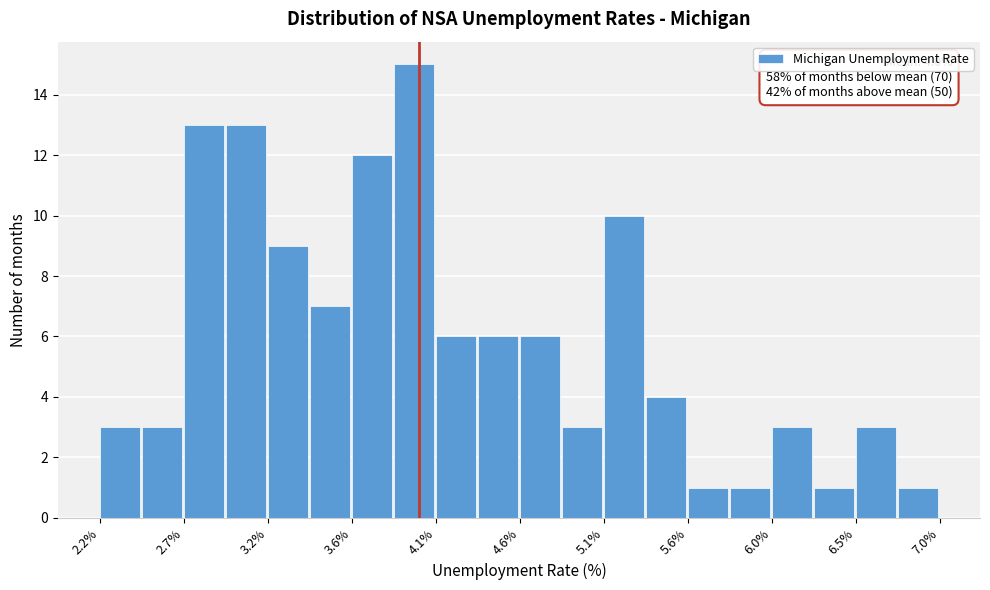

Which range on the x-axis has the tallest bar?

3.88 to 4.12